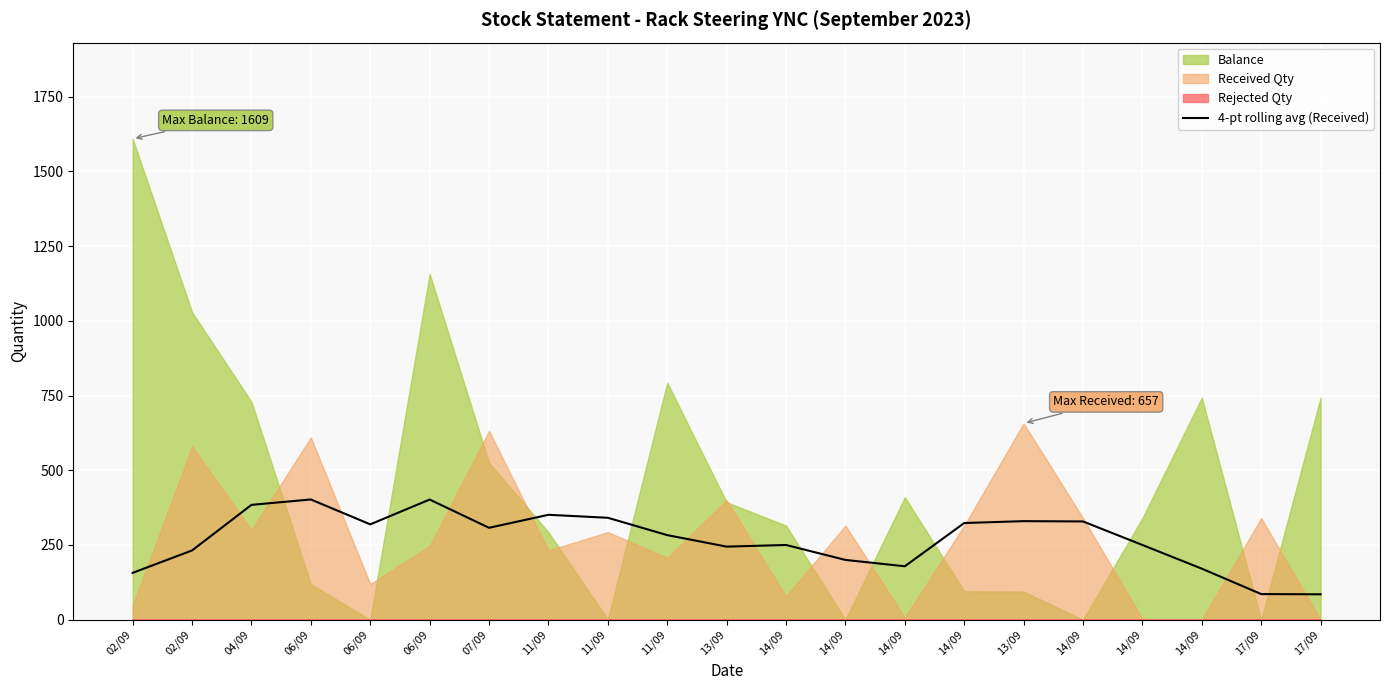

How many lines are shown in the chart?

1